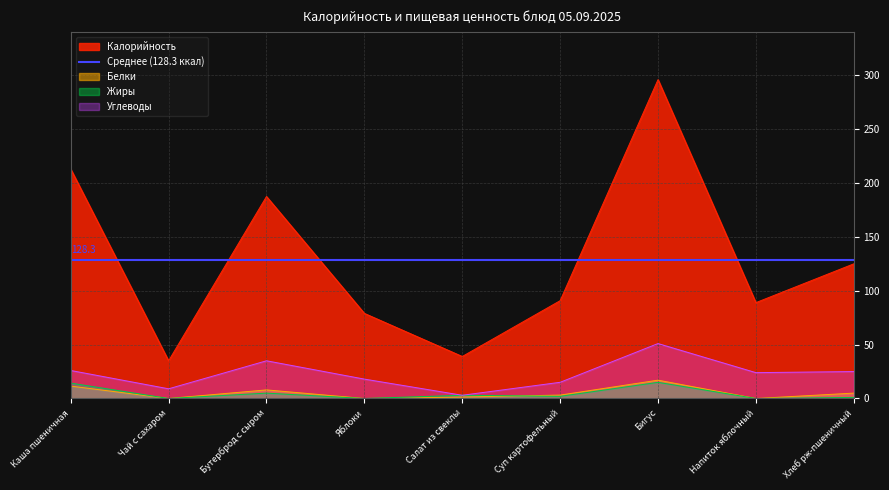

How many data points in Белки are above 3?

5